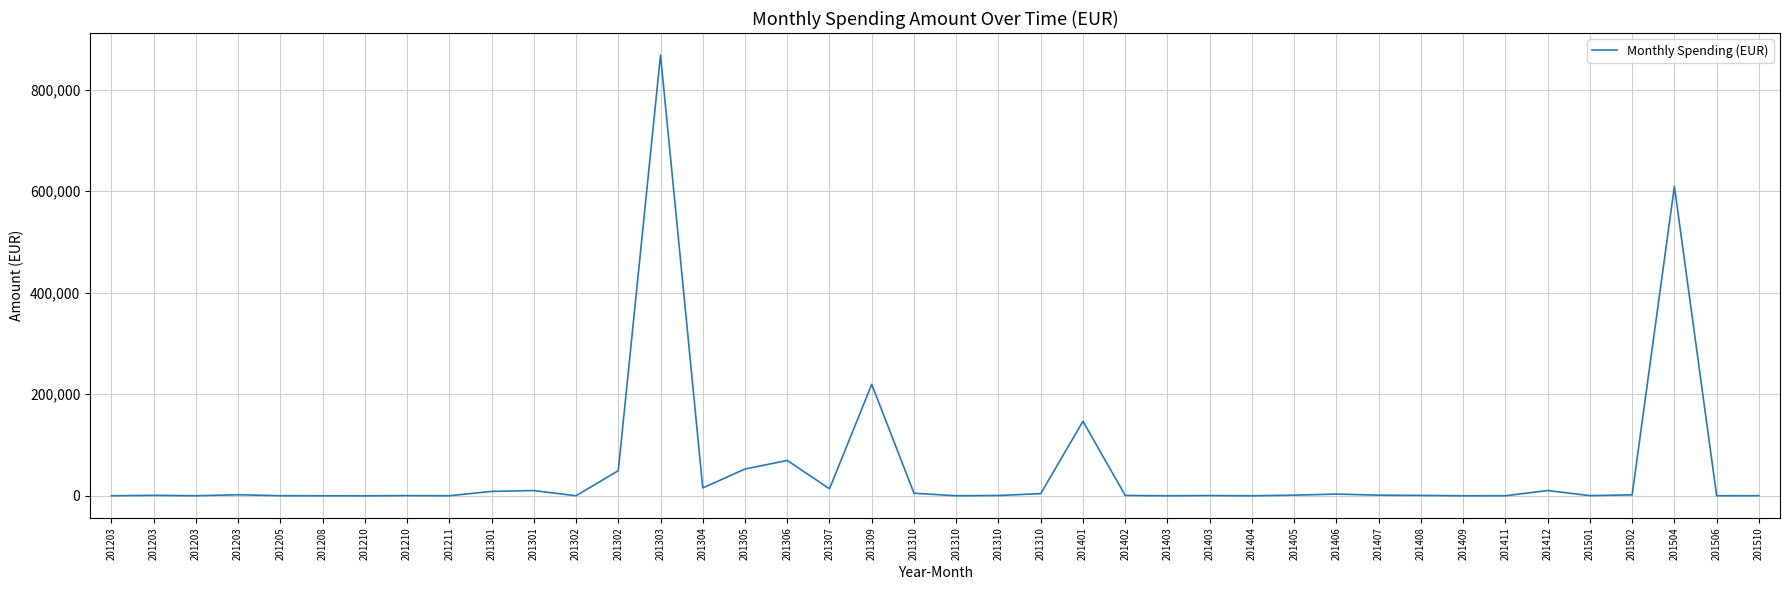

Approximately how many times larger is the value at 201210 compared to 201402?

0.5